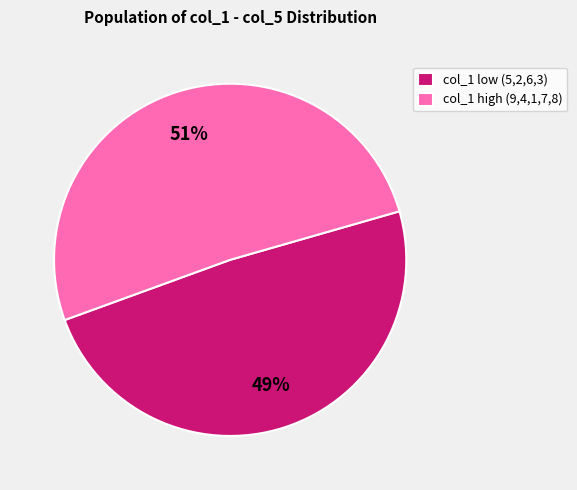

True or false: col_1 low (5,2,6,3) accounts for 49% of the total.

True